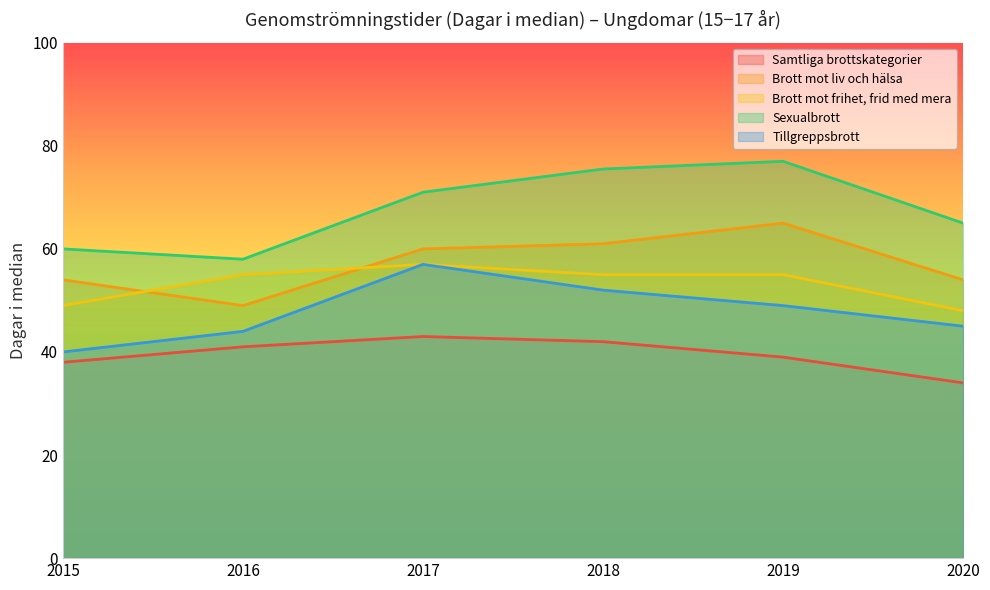

Which has a higher value, 2018 or 2015?

2018